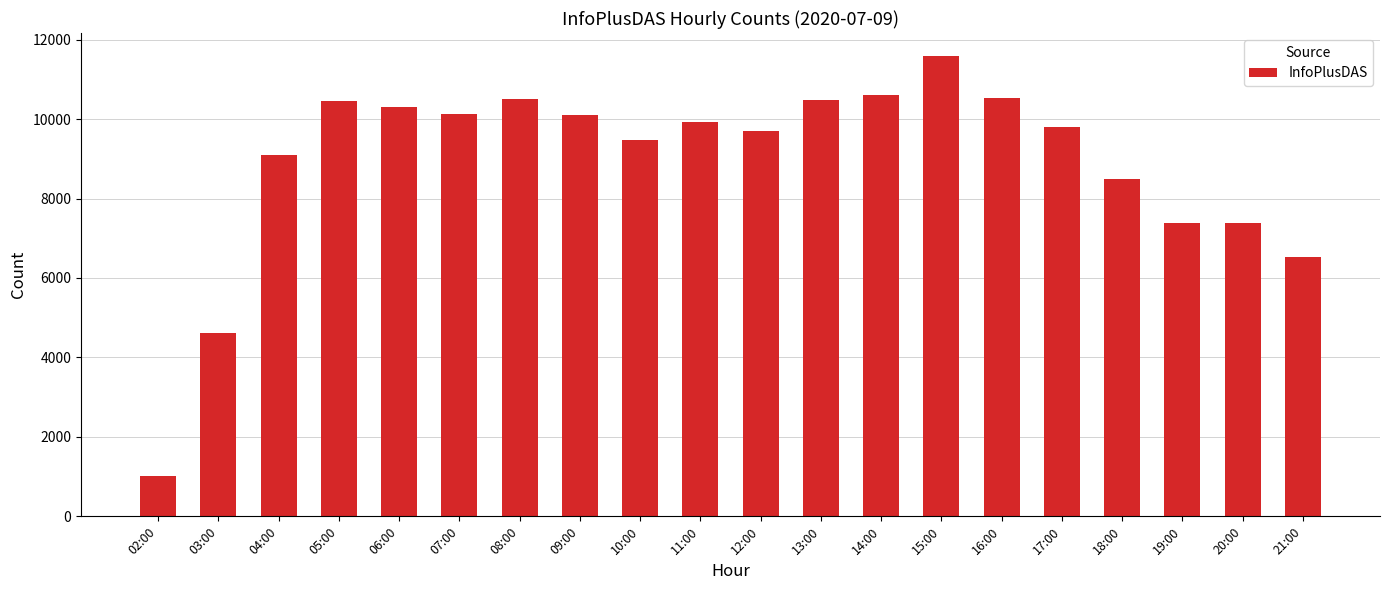

Between 04:00 and 10:00, which is larger?

10:00